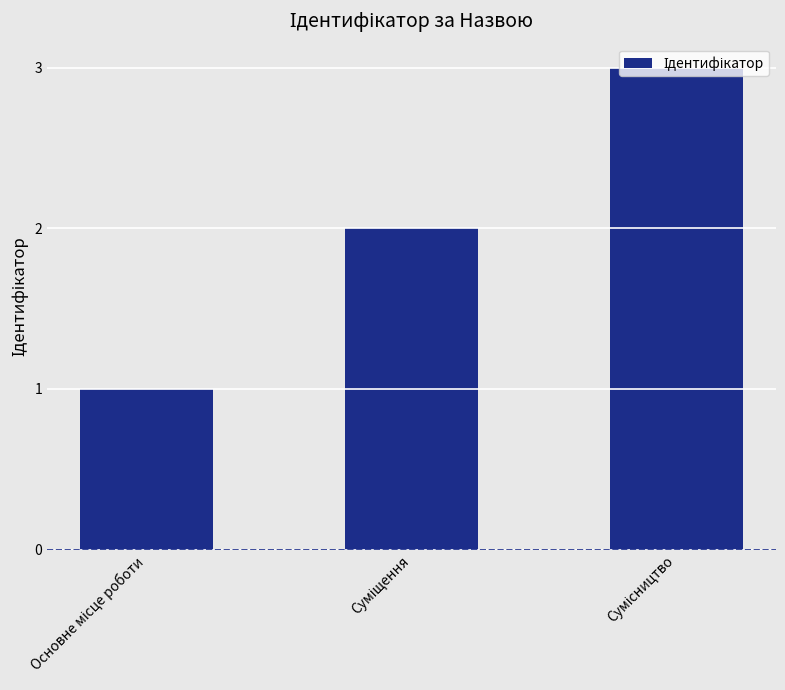

What is the average value?

2